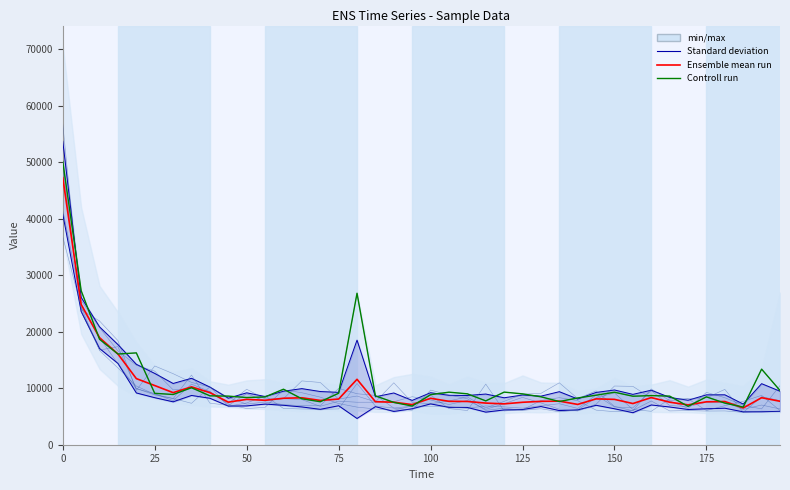

How many values in the Controll run series are below 8766?

20